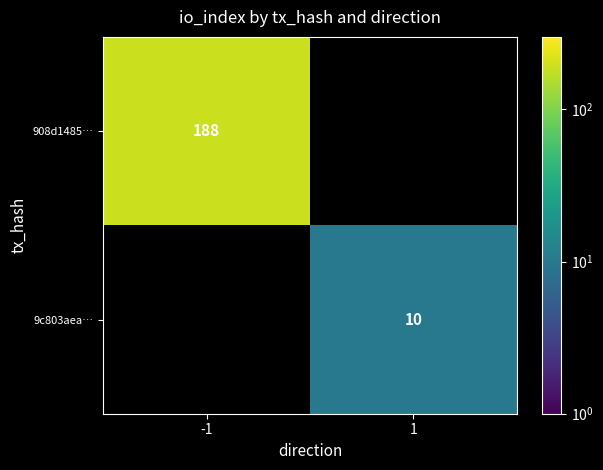

The value of 9c803aea… at 1 is 17. True or false?

False